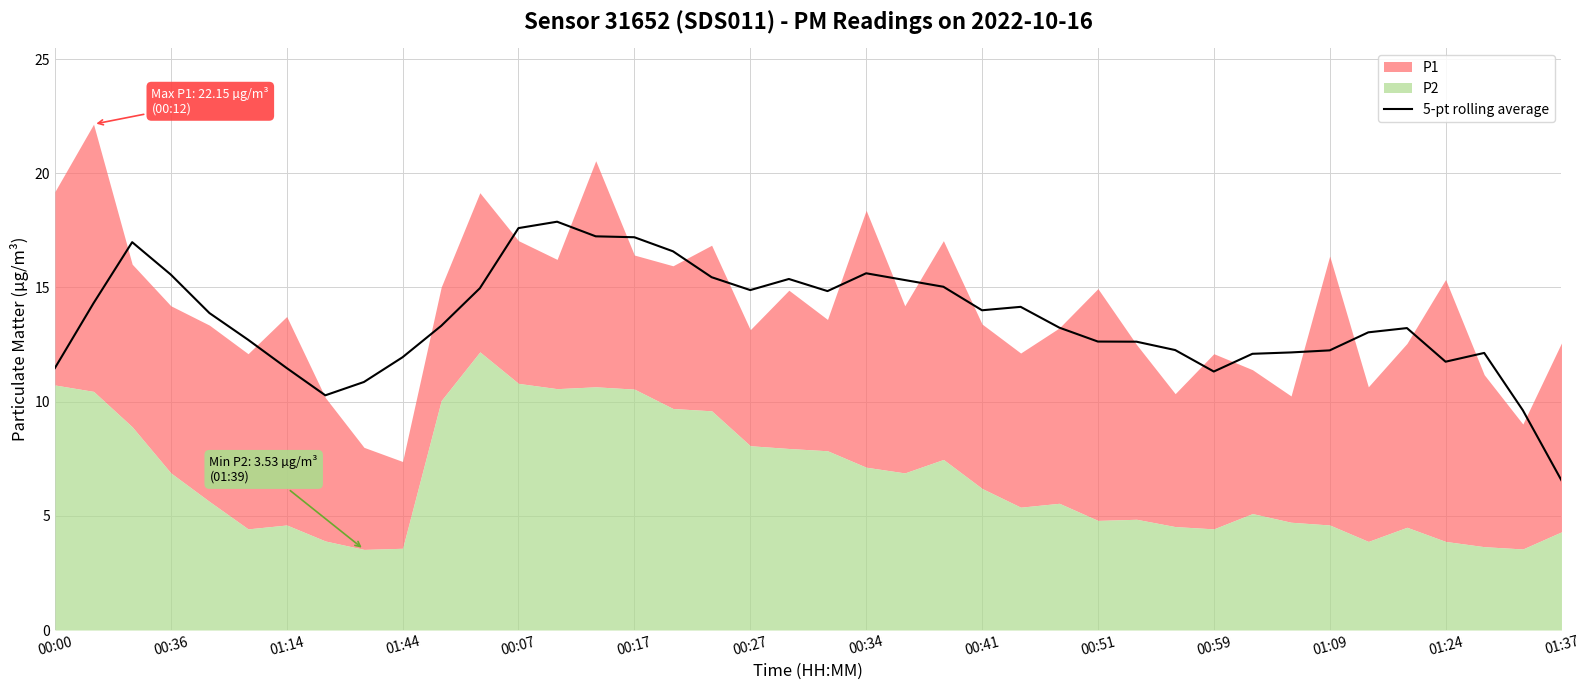

The 5-pt rolling average series shows 27.7 at 00:17. True or false?

False